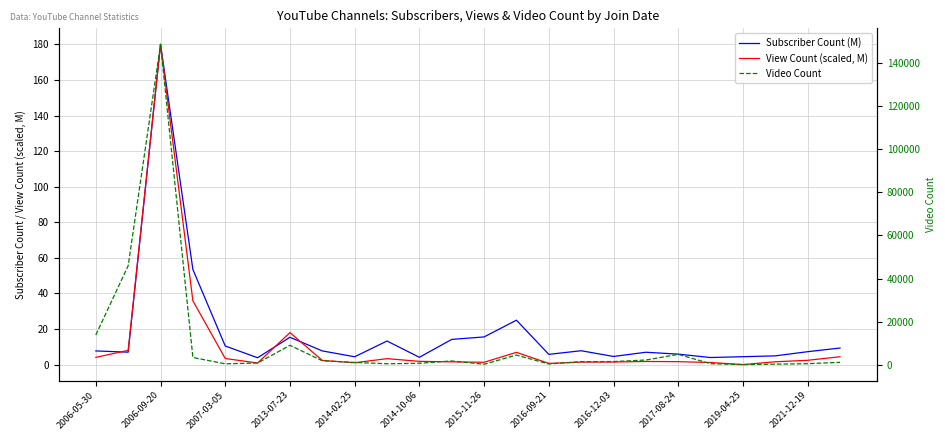

In Subscriber Count (M), how many points are higher than both neighbors (excluding endpoints)?

6